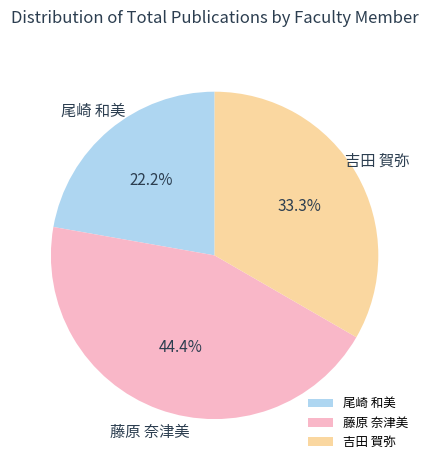

True or false: 吉田 賀弥 accounts for 33% of the total.

True